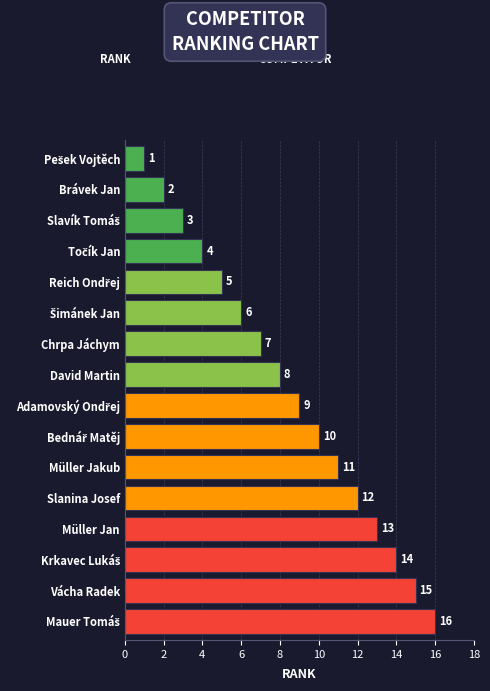

What is the maximum value shown in the chart?

16